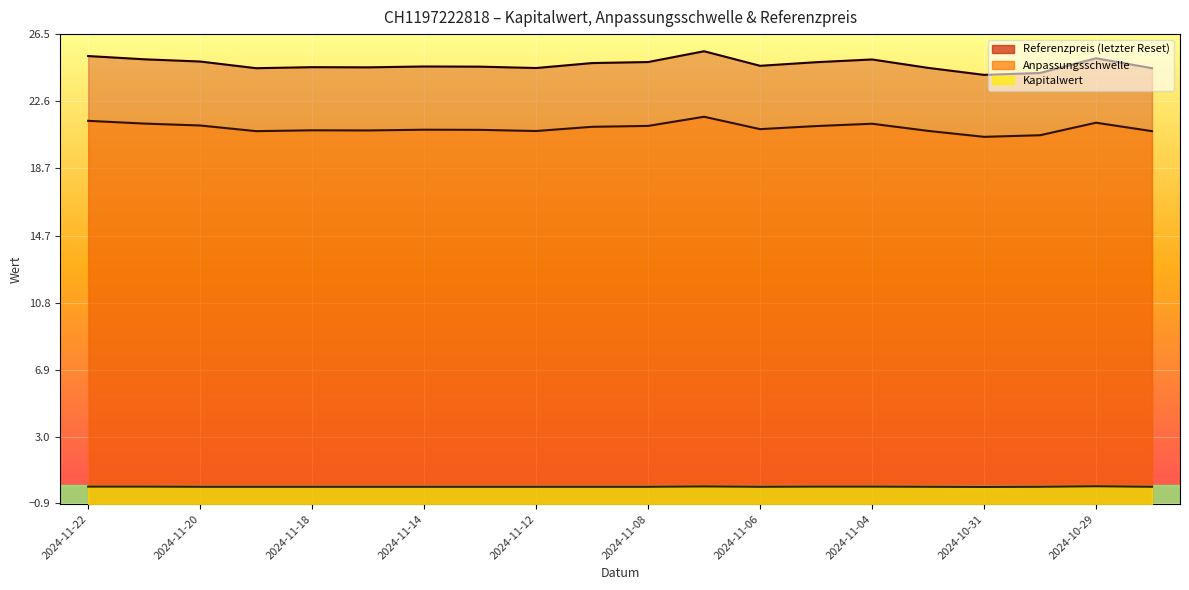

At which label does Kapitalwert reach its minimum?

2024-10-31